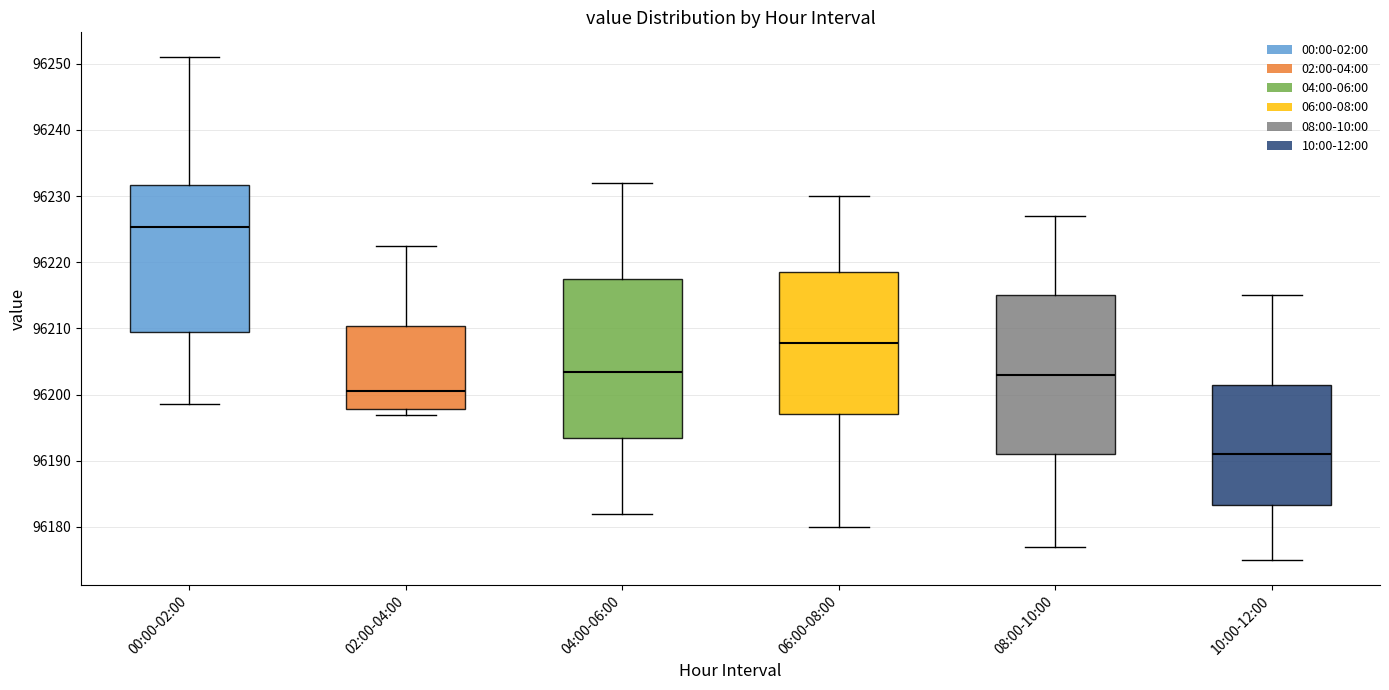

Reading left to right, read every box against the y-axis: the position of its median line, the range the box covers, and the ends of its whiskers. The values are not printed on the chart, so give them approximately, as read against the axis.

00:00-02:00: median 96225, box 96209 to 96232, whiskers 96199 to 96251
02:00-04:00: median 96201, box 96198 to 96210, whiskers 96197 to 96222
04:00-06:00: median 96203, box 96194 to 96217, whiskers 96182 to 96232
06:00-08:00: median 96208, box 96197 to 96219, whiskers 96180 to 96230
08:00-10:00: median 96203, box 96191 to 96215, whiskers 96177 to 96227
10:00-12:00: median 96191, box 96183 to 96202, whiskers 96175 to 96215